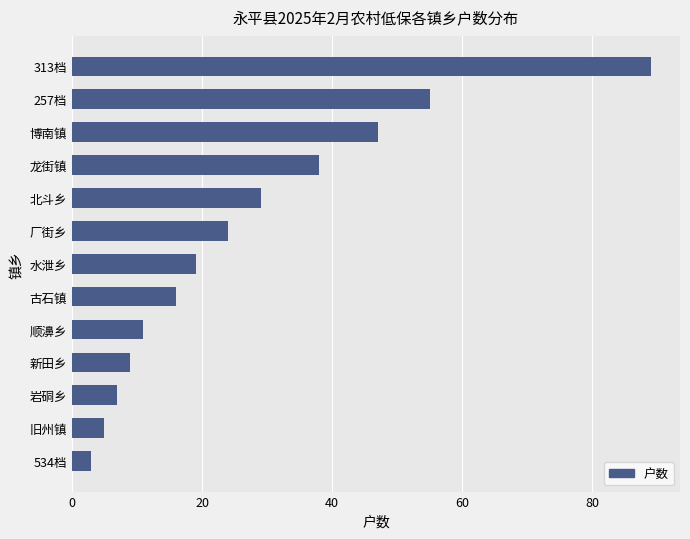

What is the value of the 6th bar from the top?

24